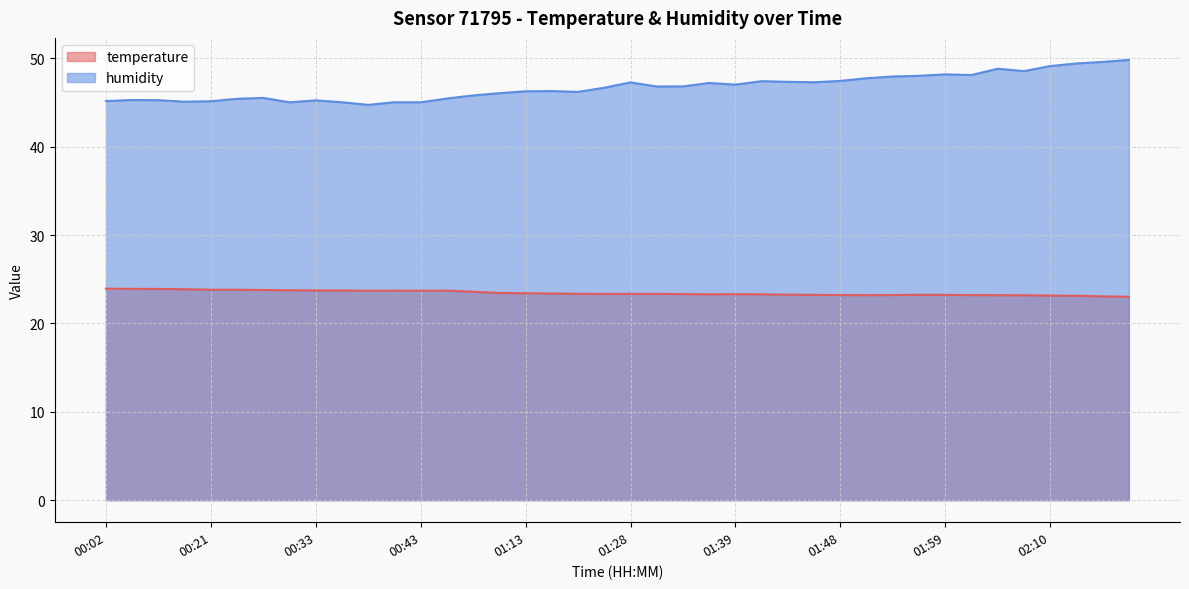

What is the label of the 24th point from the left?

01:36